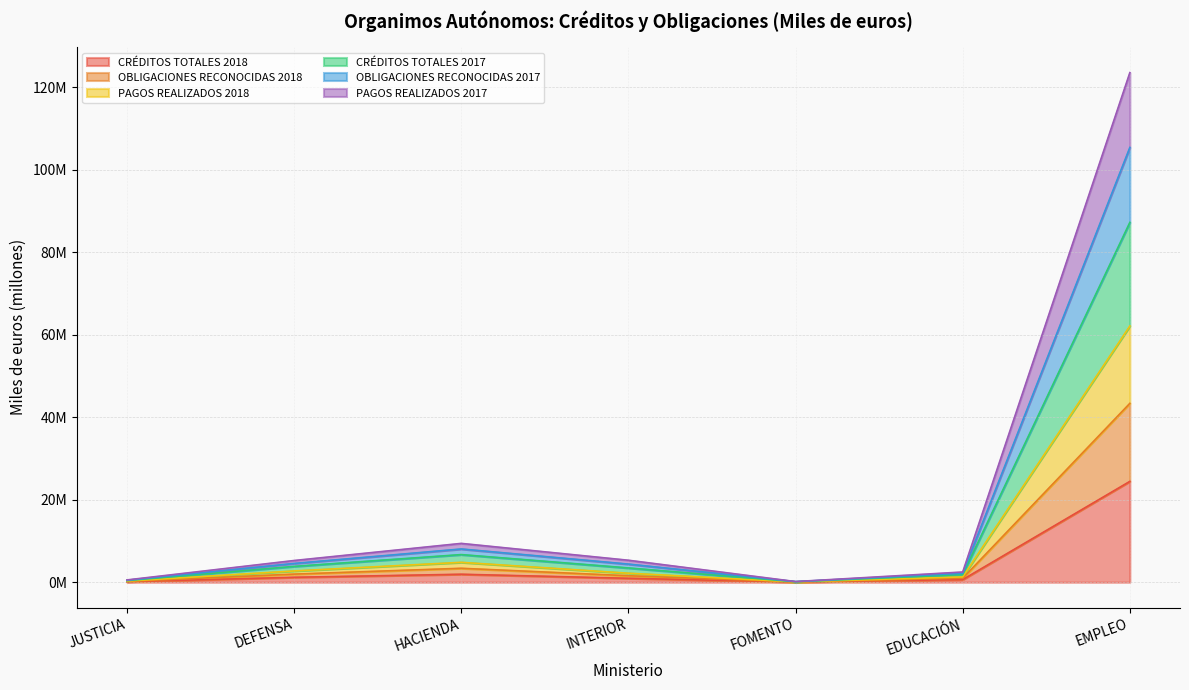

What are all the series names shown in the legend?

CRÉDITOS TOTALES 2018, OBLIGACIONES RECONOCIDAS 2018, PAGOS REALIZADOS 2018, CRÉDITOS TOTALES 2017, OBLIGACIONES RECONOCIDAS 2017, PAGOS REALIZADOS 2017